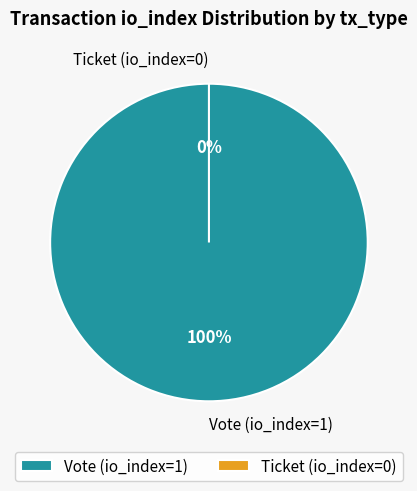

How many slices are in this pie chart?

2